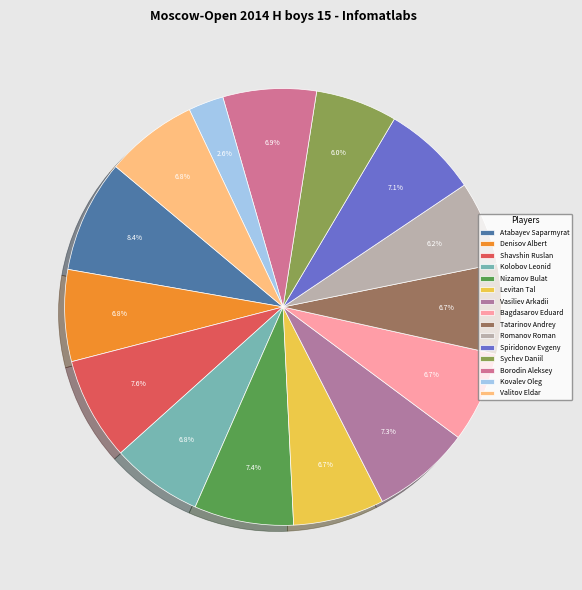

The Nizamov Bulat slice represents 1% of the pie. True or false?

False